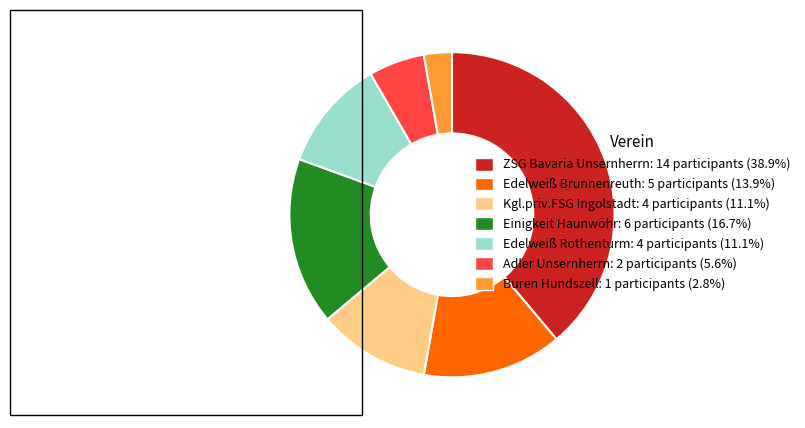

Count the number of slices in the pie.

7